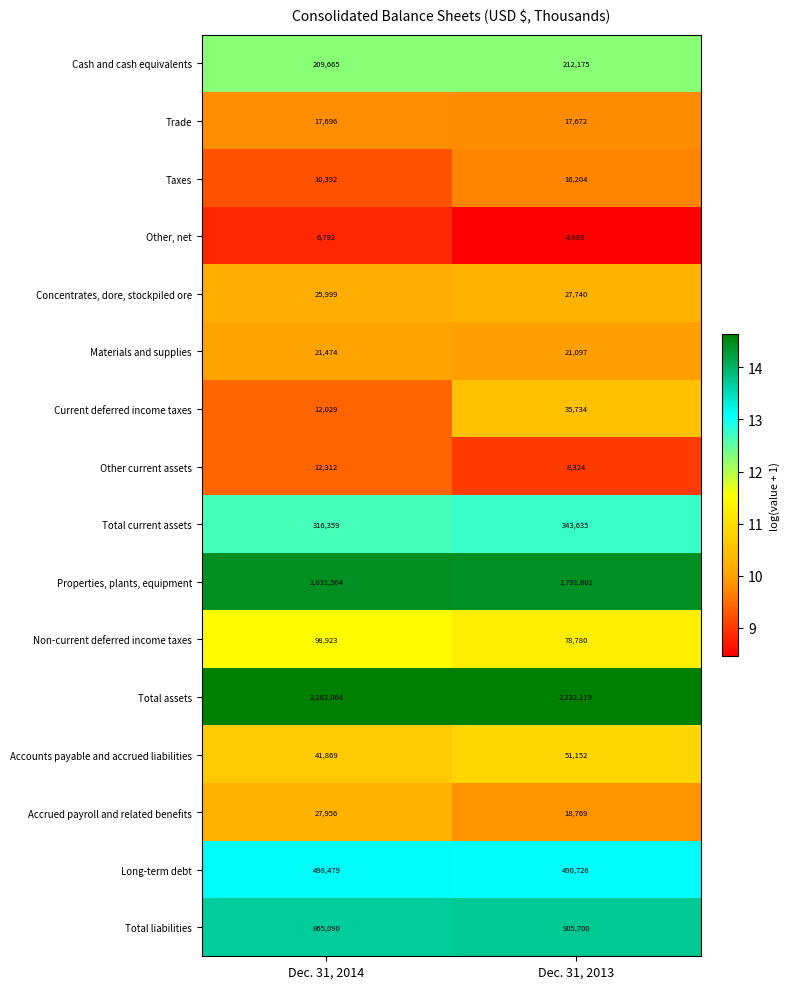

What is the difference between the Total current assets values at Dec. 31, 2013 and Dec. 31, 2014?

27276